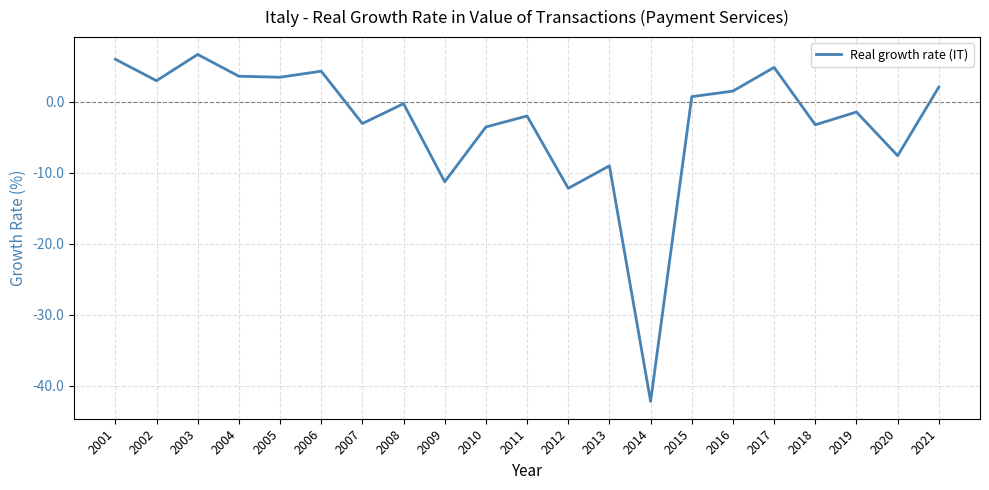

Is it true that the value at 2013 is -4.7?

False